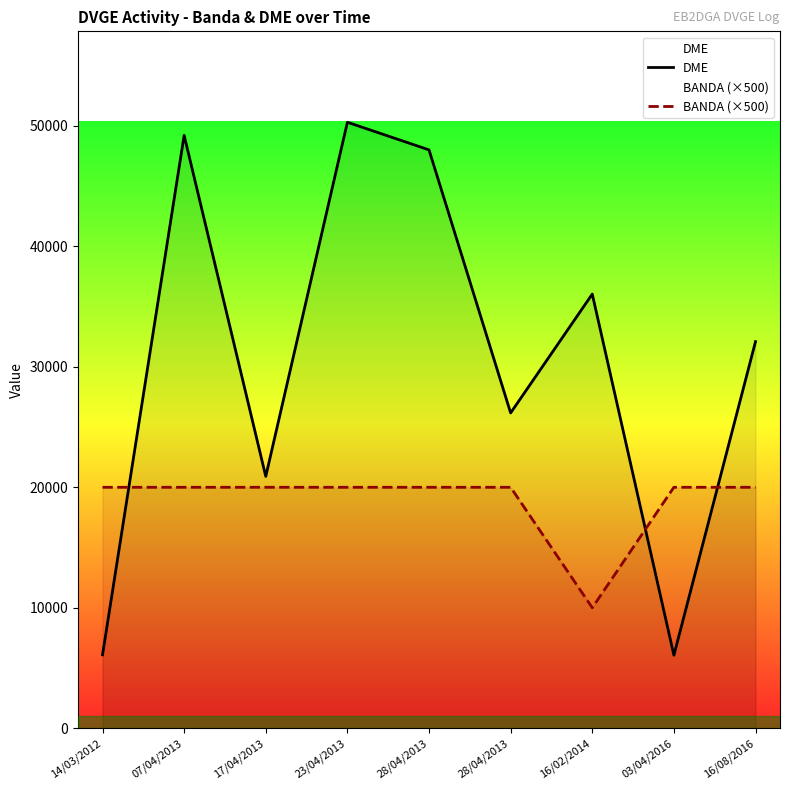

The value of BANDA (×500) at 14/03/2012 is 20000. True or false?

True